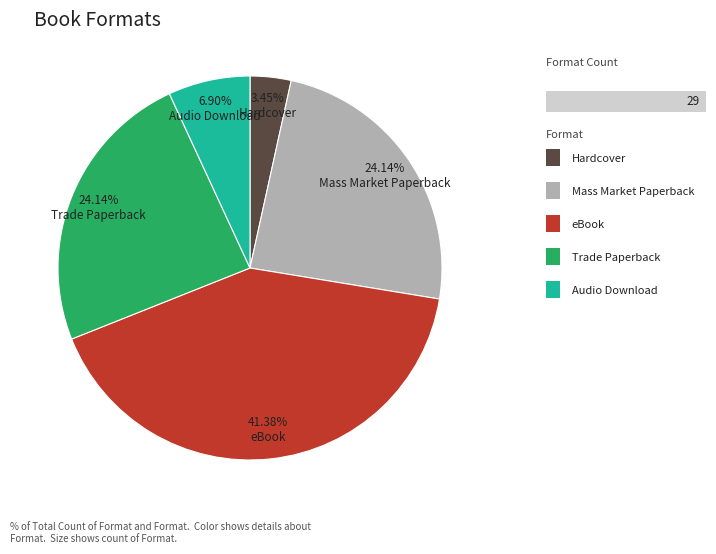

What is the total percentage of Hardcover and eBook?

44.8%